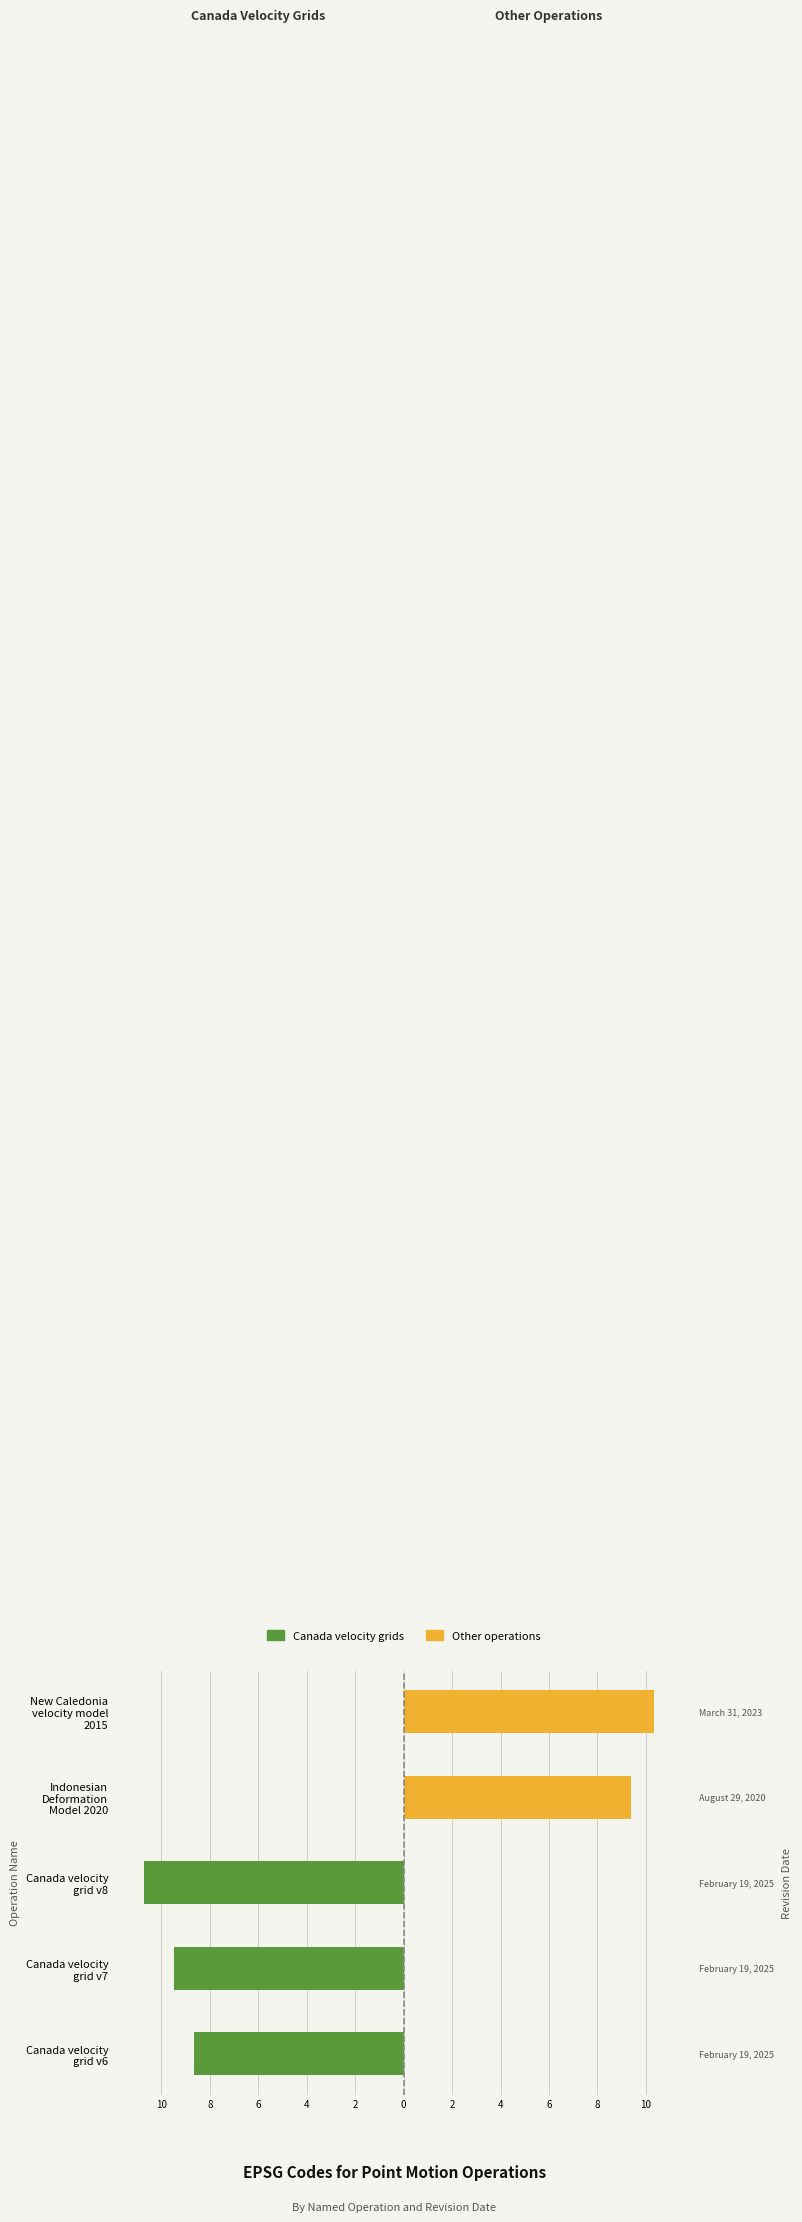

Rank the series by their average value, from lowest to highest.

Canada velocity grids, Other operations